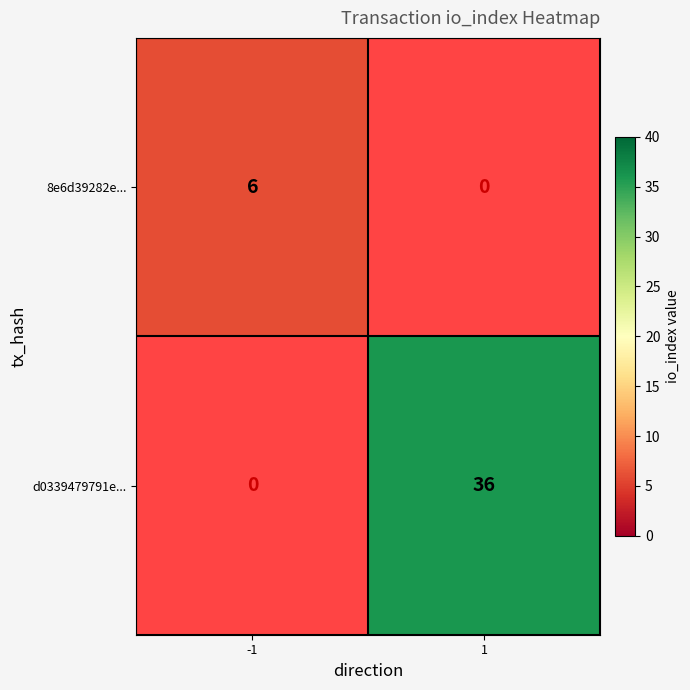

Is it true that 8e6d39282e... equals 2 at -1?

False